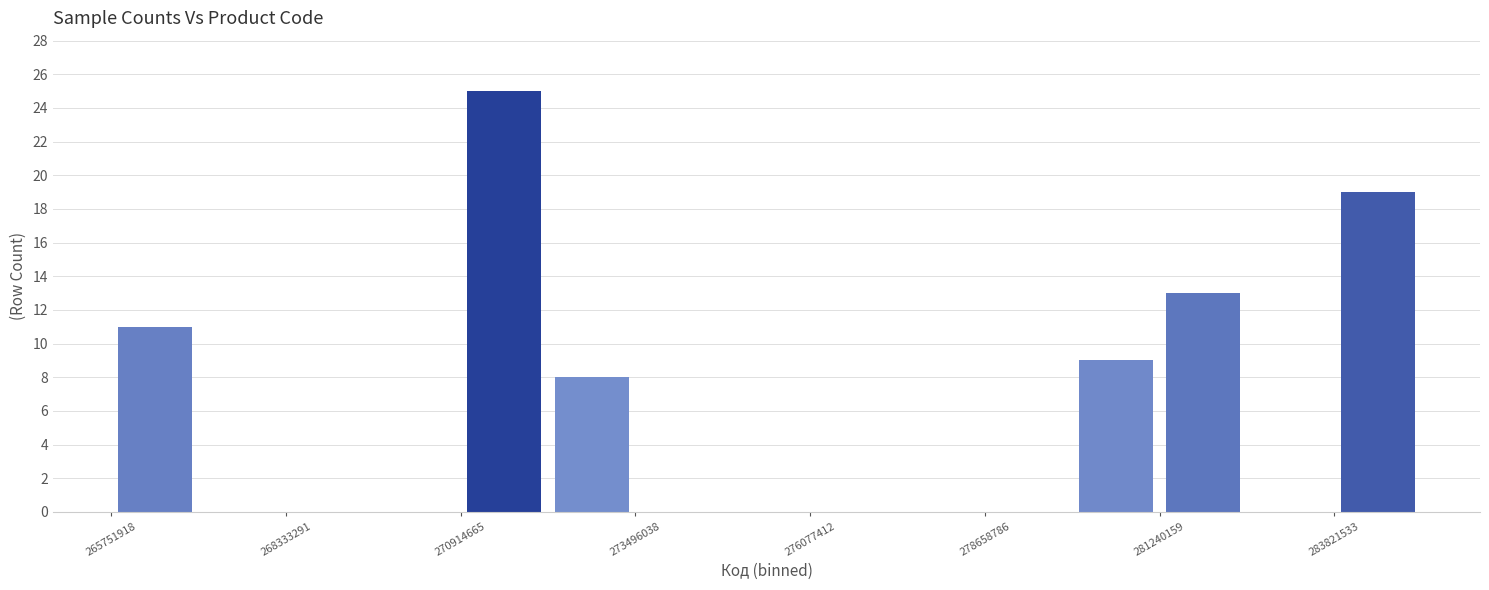

Around what value on the x-axis is the tallest bar? Give the approximate position of its centre, as read against the axis.

271500000